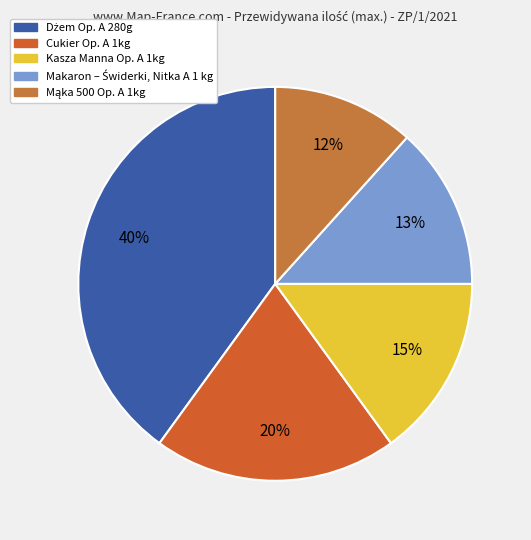

Does Dżem Op. A 280g account for over 50% of the chart?

No